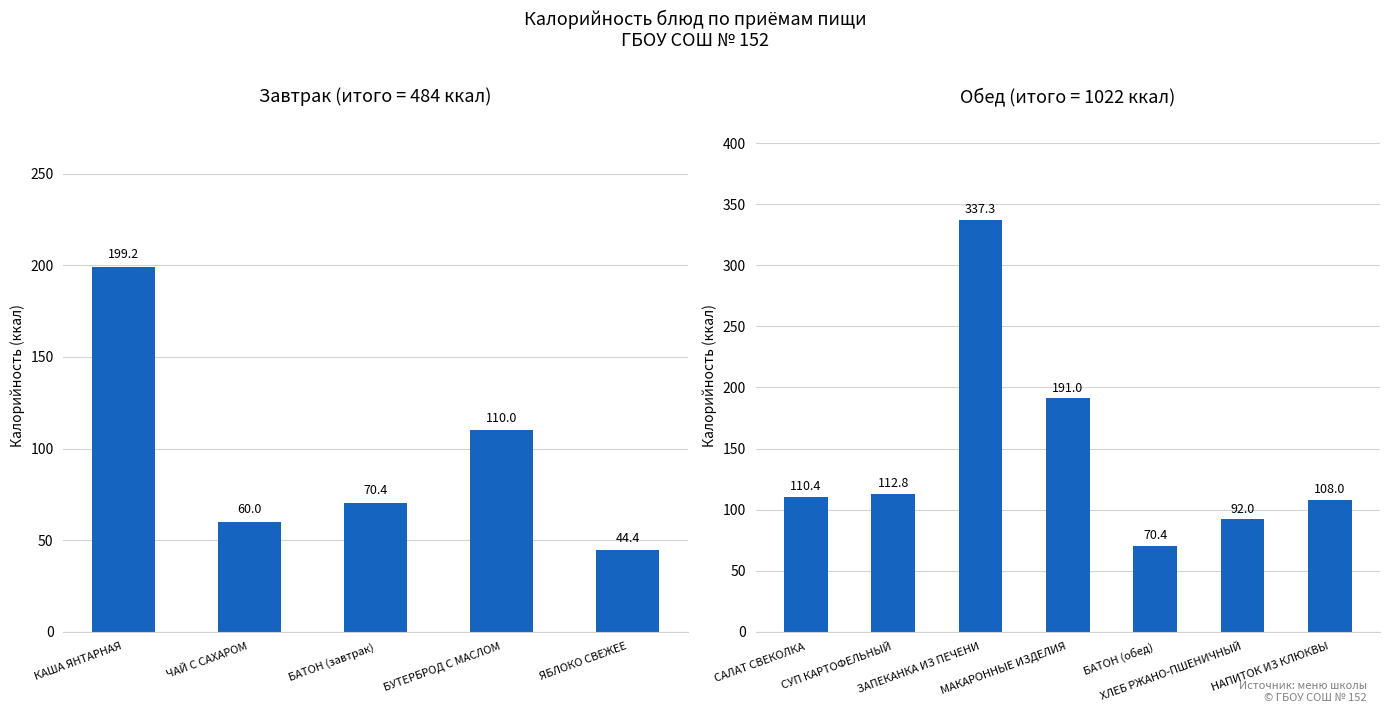

What is the maximum value shown in the chart?

337.3